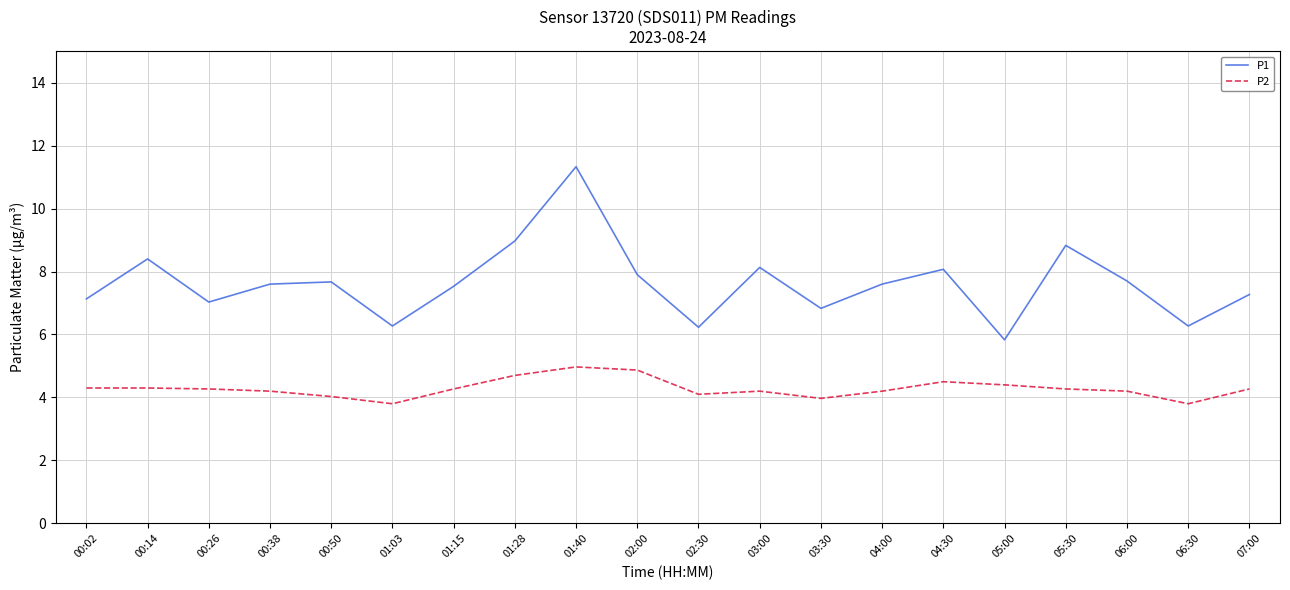

At which category does the chart reach its peak across all series?

01:40